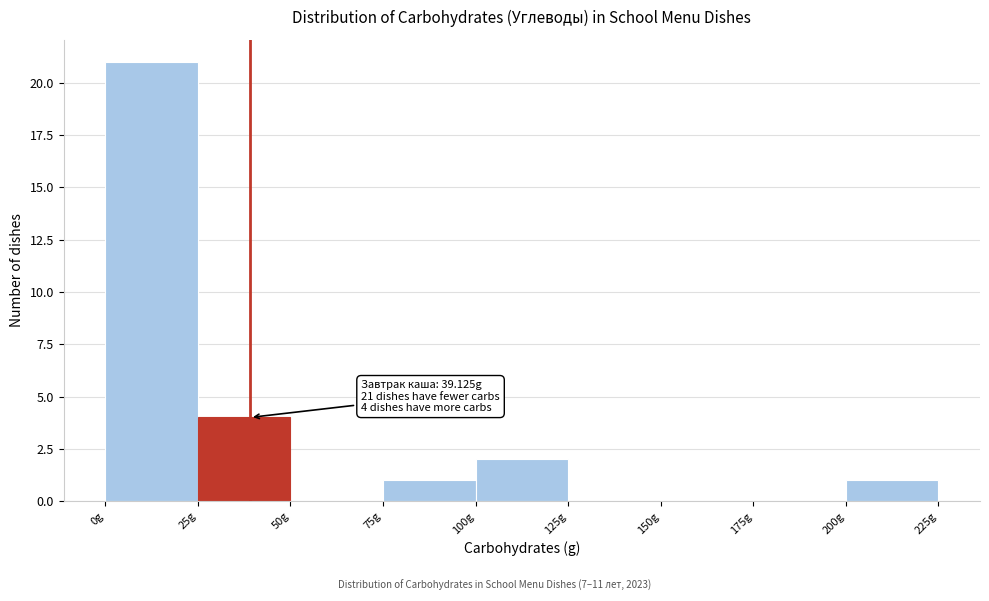

Over which range of the x-axis is the bar tallest?

0 to 25